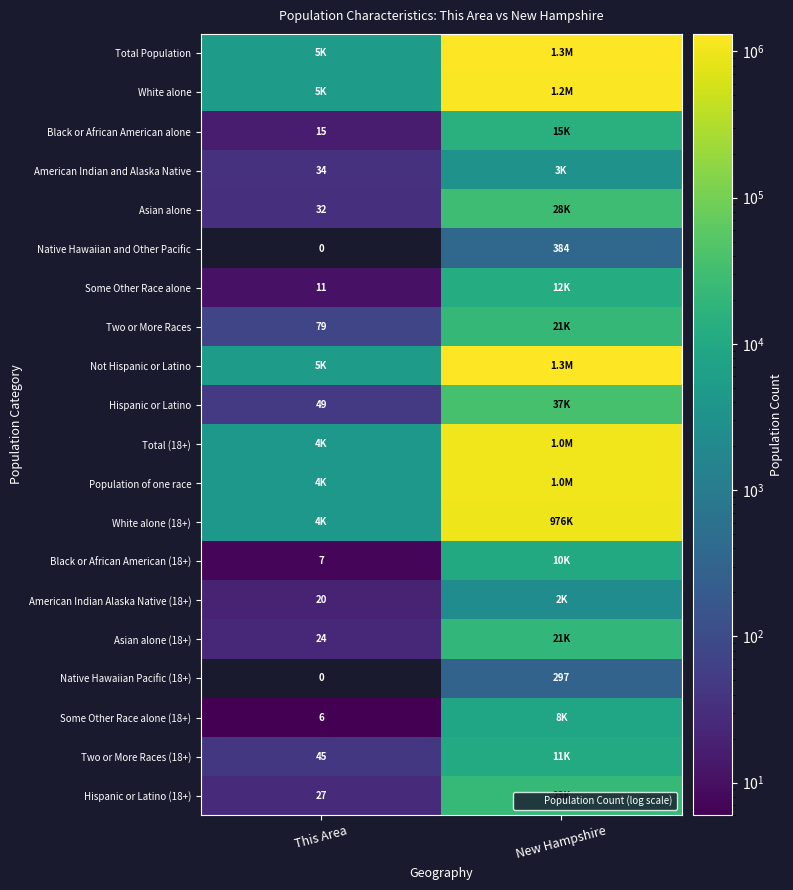

The Some Other Race alone series shows 11.0 at This Area. True or false?

True